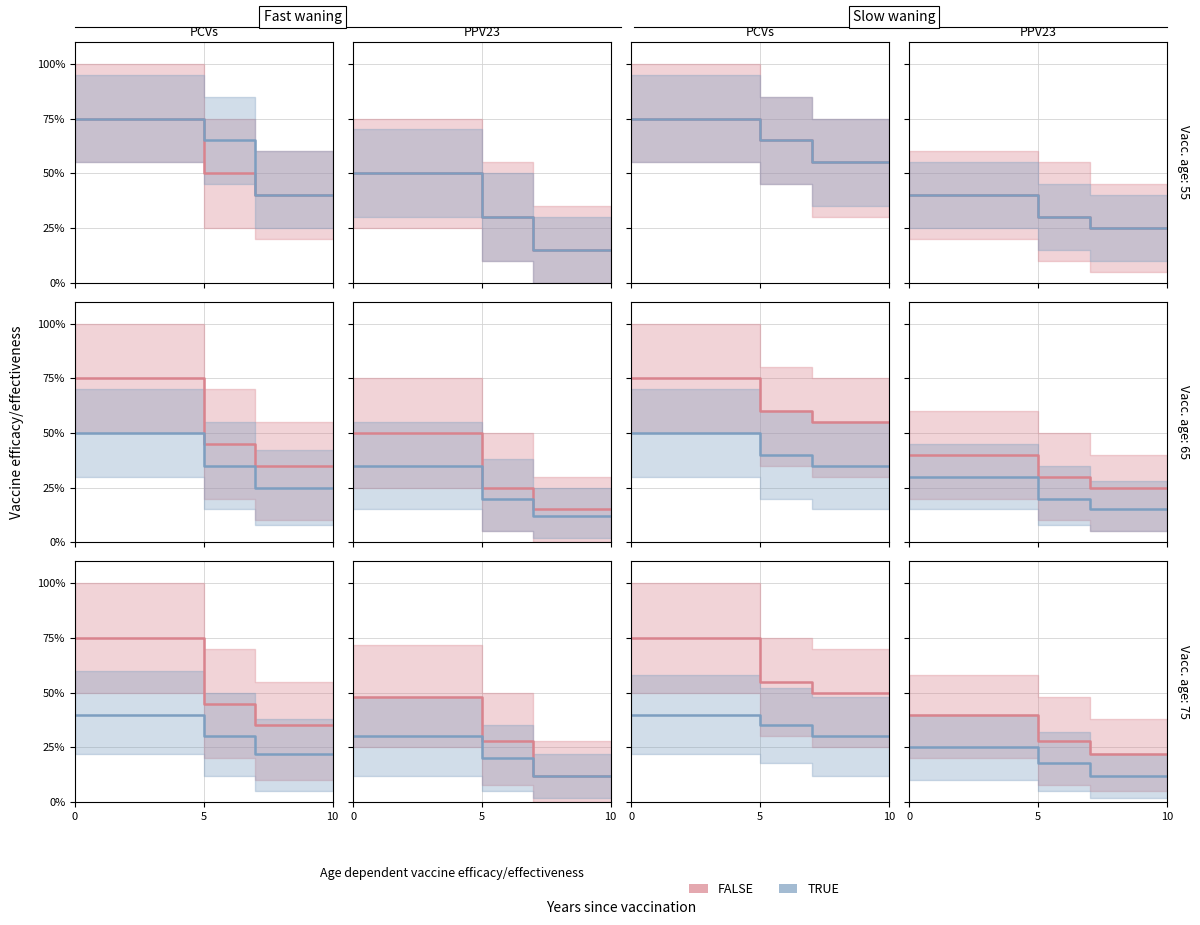

Where is TRUE nearest to the value 18?

5